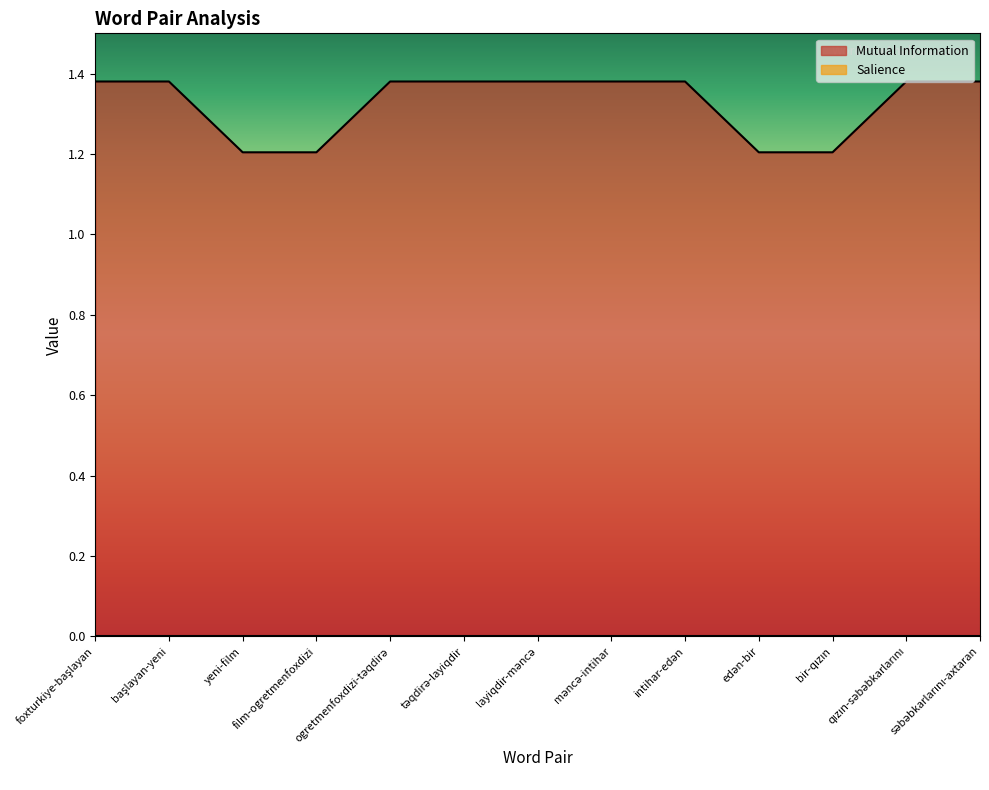

The value at intihar-edən is 1.4. True or false?

True